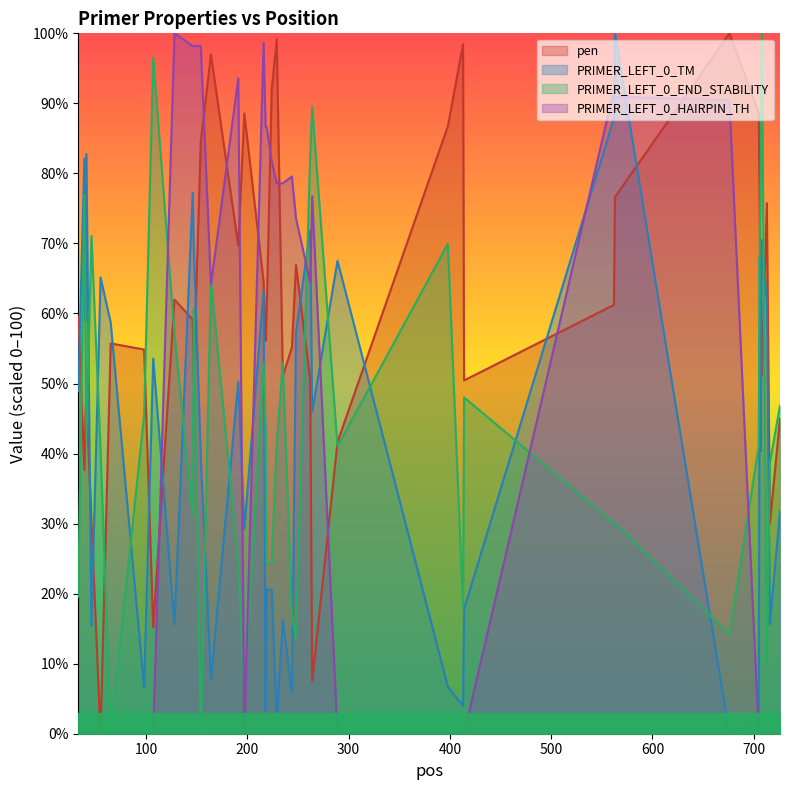

What is the greatest value displayed?

100.0